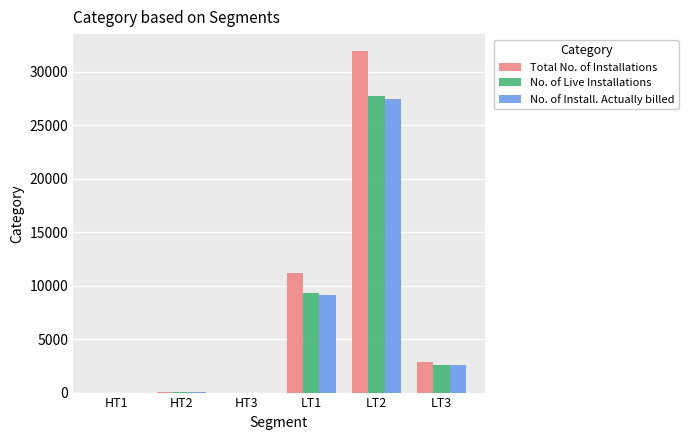

Between HT2 and LT1, which series saw the biggest shift?

Total No. of Installations